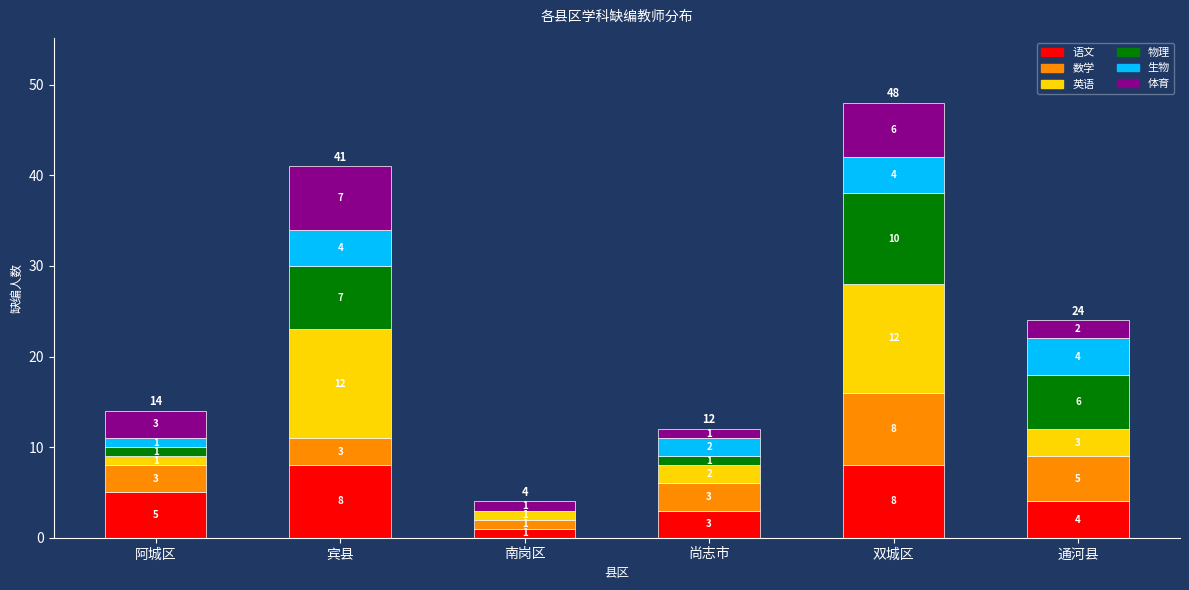

At which category is the sum across all series the highest?

双城区